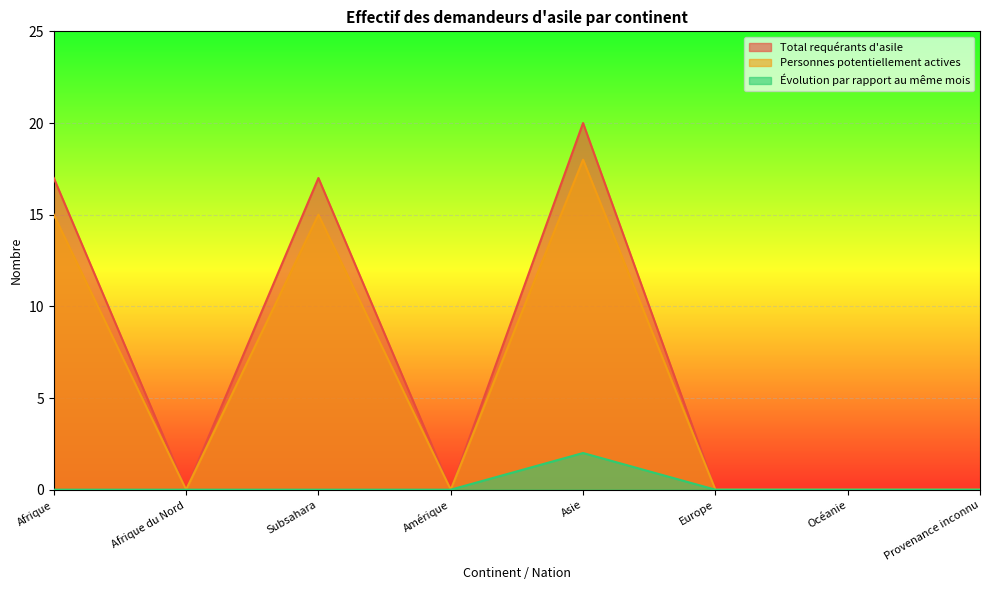

Which series has the widest spread of values?

Total requérants d'asile